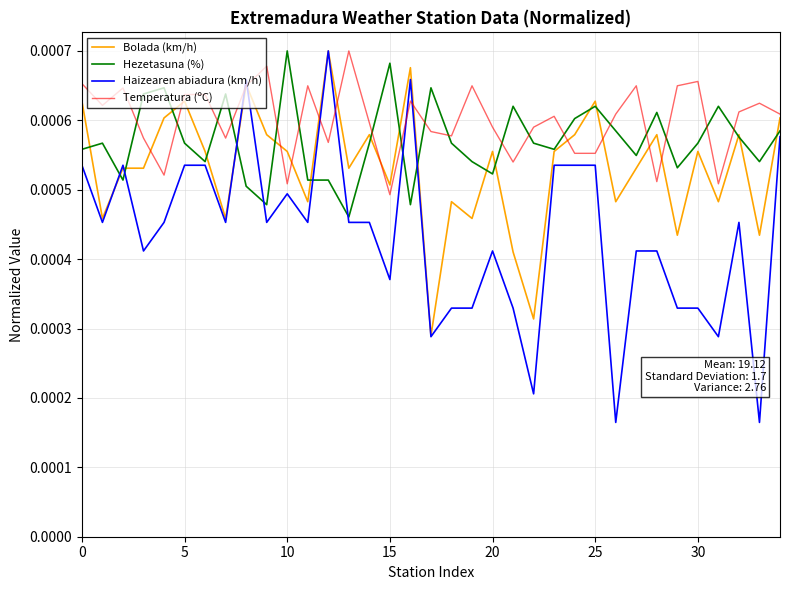

List the series in order of their overall mean, lowest first.

Haizearen abiadura (km/h), Bolada (km/h), Hezetasuna (%), Temperatura (ºC)